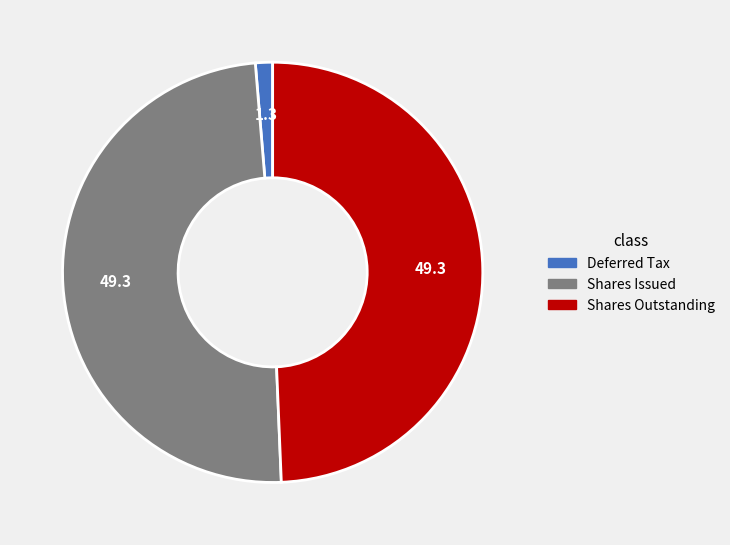

What is the smallest slice in the pie chart?

Deferred Tax